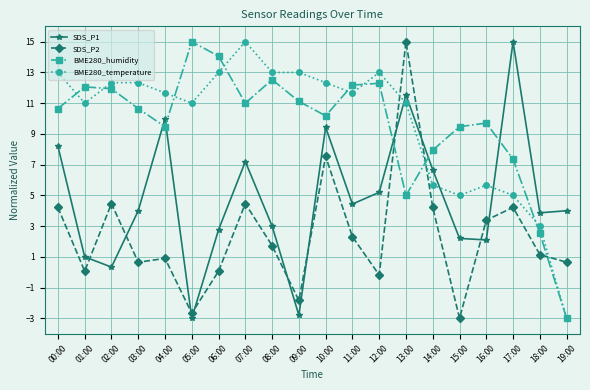

Rank the series at 15:00 from highest to lowest value.

BME280_humidity, BME280_temperature, SDS_P1, SDS_P2